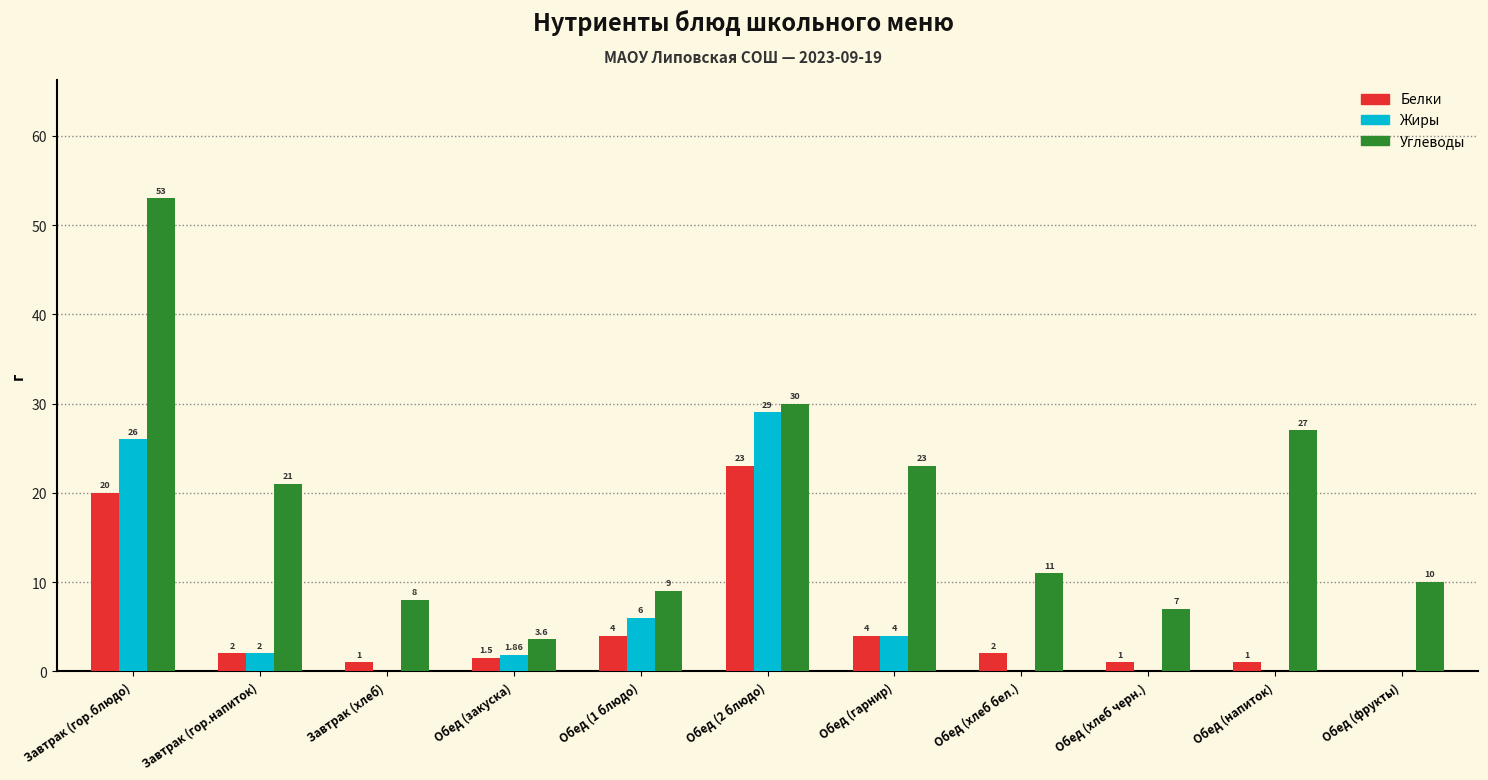

What is the average value of the Жиры series?

6.3